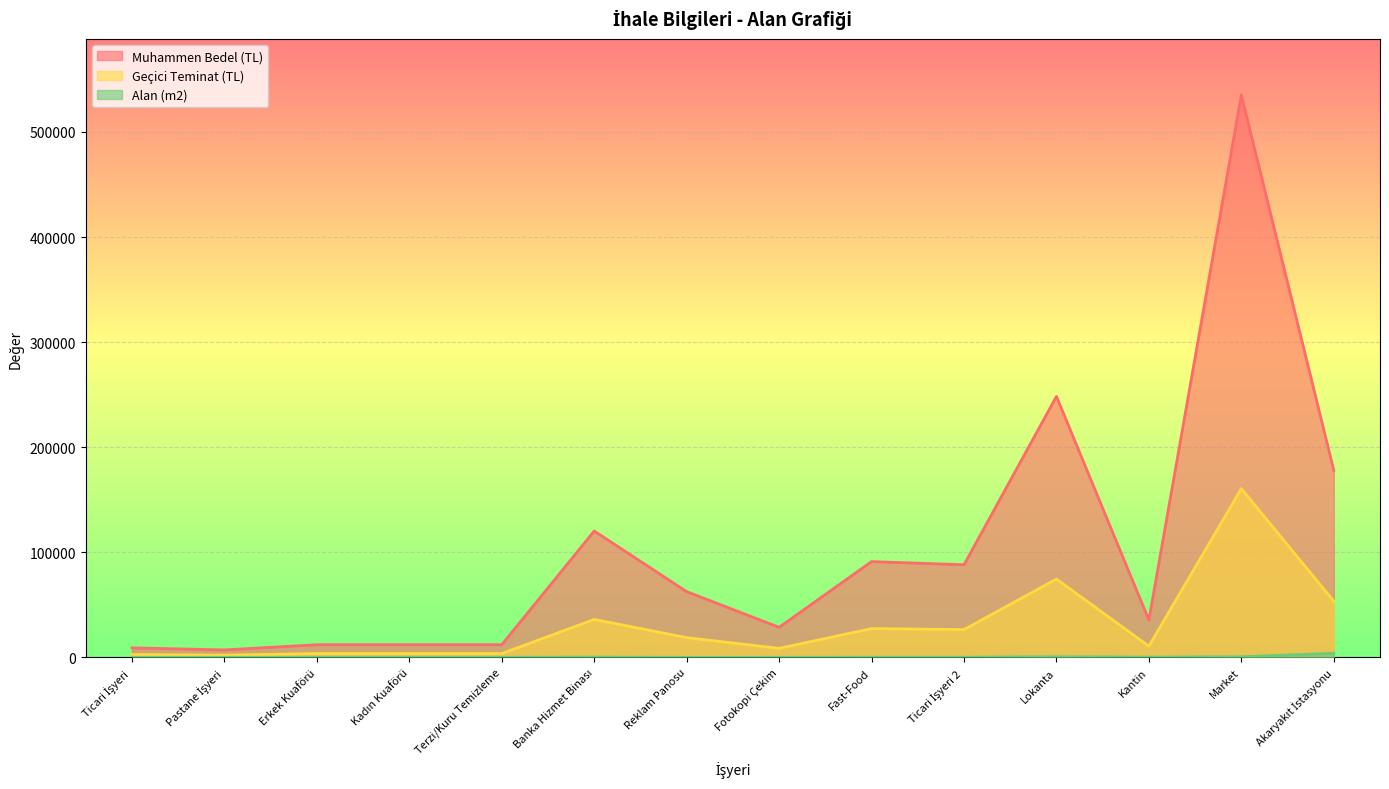

At which label is Geçici Teminat (TL) closest to 81330?

Lokanta